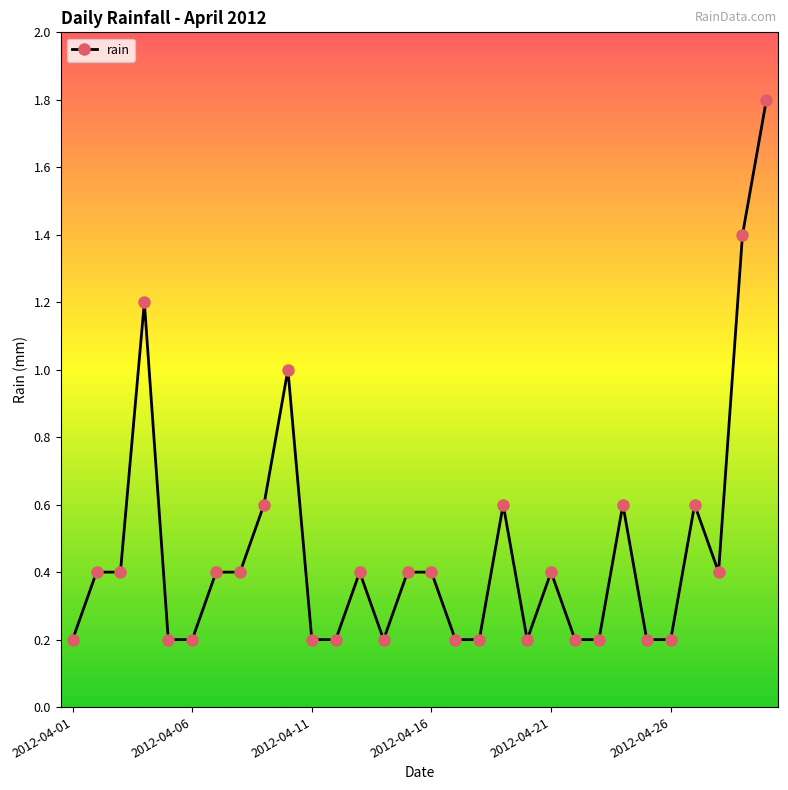

What is the average value?

0.5